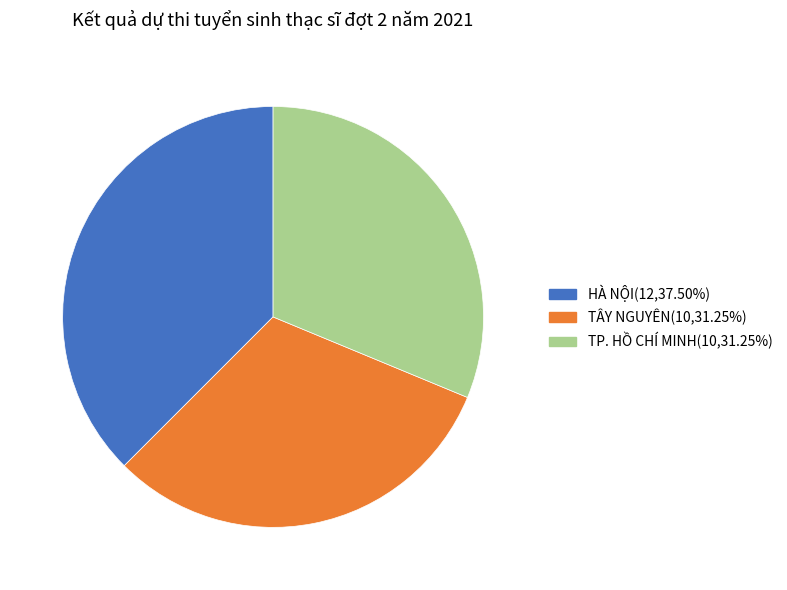

Is there a majority slice in this chart?

No